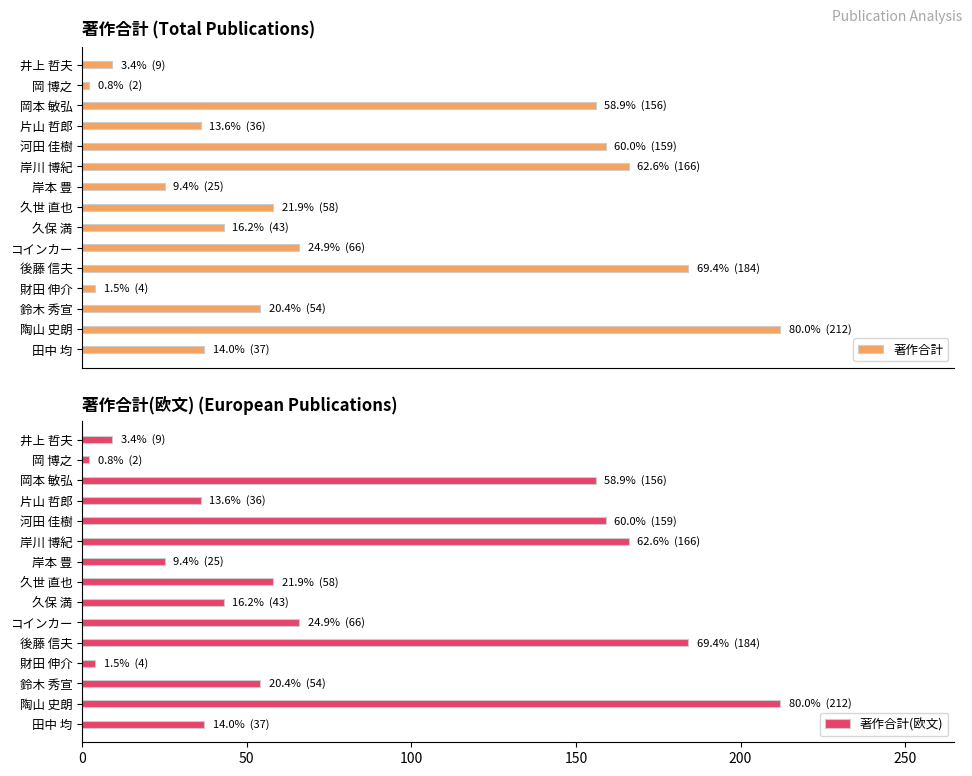

Rank the series by their maximum value, from highest to lowest.

著作合計, 著作合計(欧文)